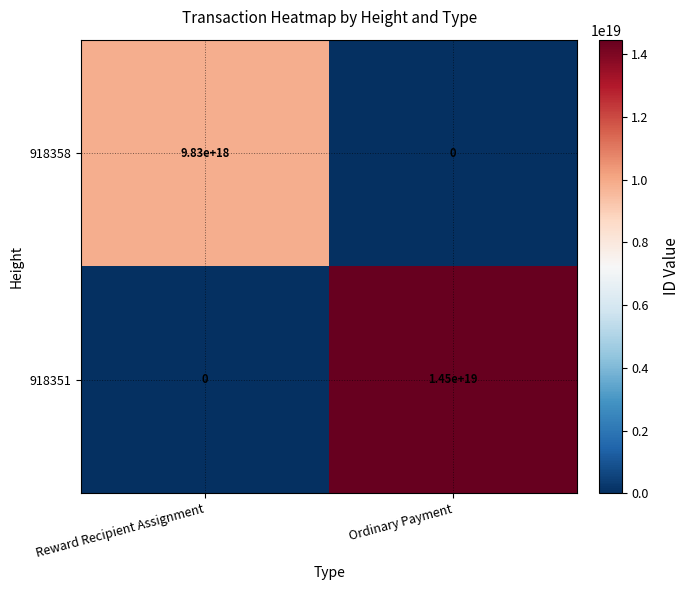

Which series has the largest total across all categories?

918351